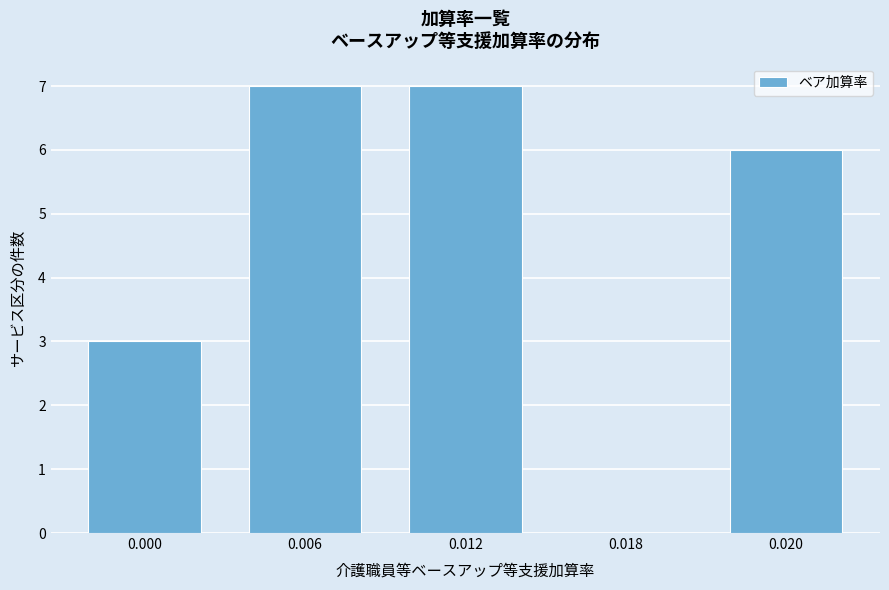

Reading left to right, transcribe all the data shown in this chart.

0.000=3	0.006=7	0.012=7	0.018=0	0.020=6